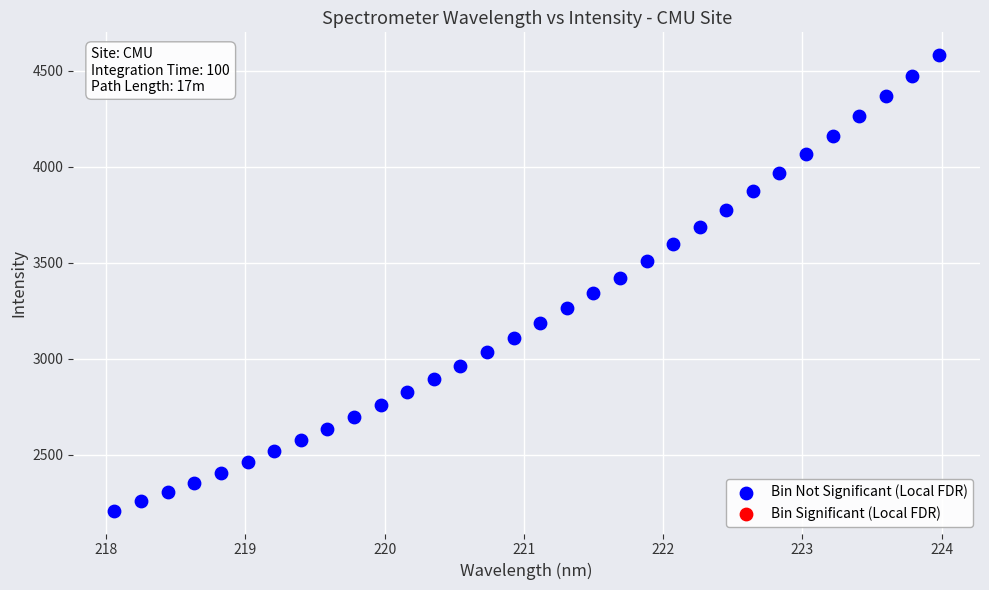

What is the range of Y values (max minus min)?

2372.8